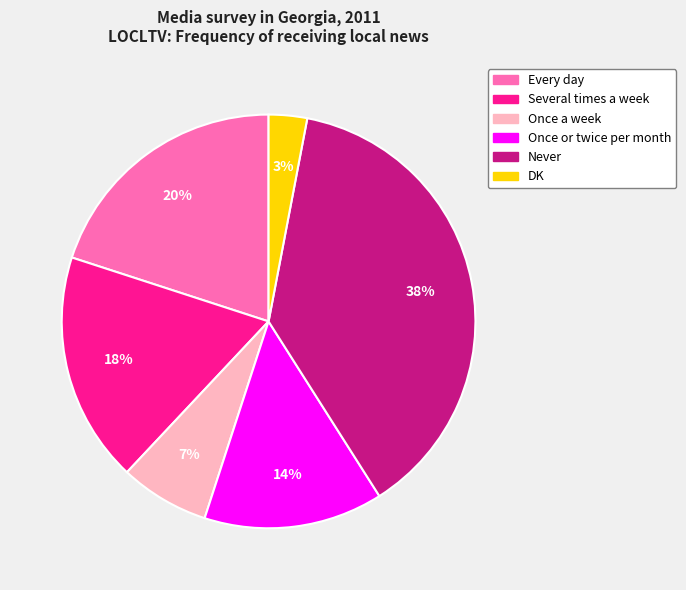

To the nearest percent, what is the difference between the largest and smallest slice percentages?

35%